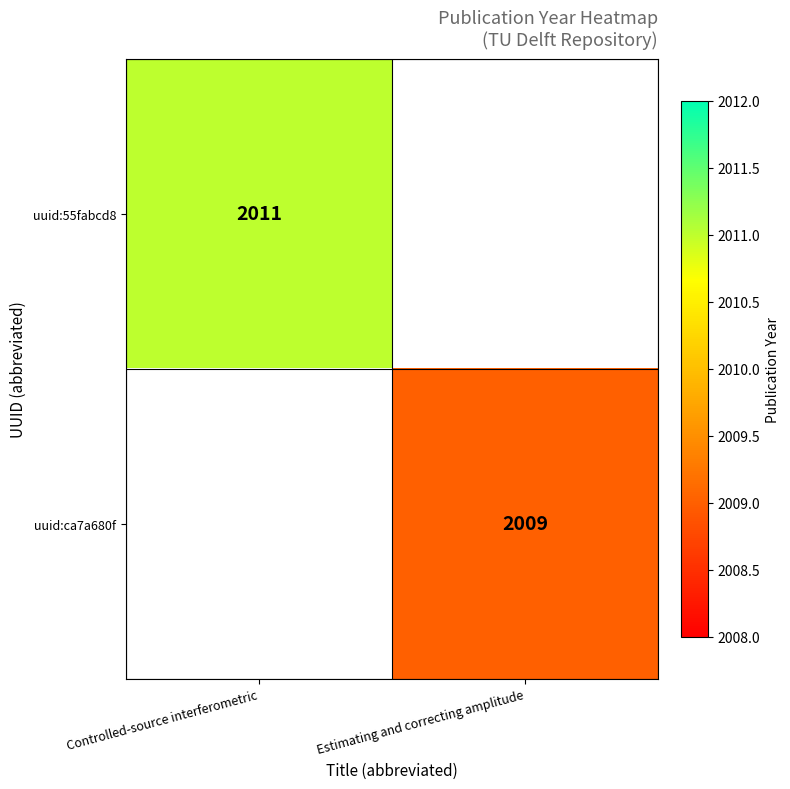

Is it true that uuid:55fabcd8 equals 2011 at Controlled-source interferometric?

True